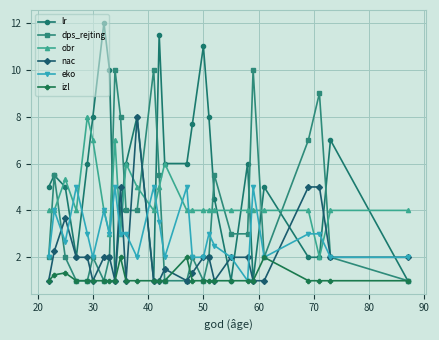

Does the chart display data point markers on the line(s)?

Yes